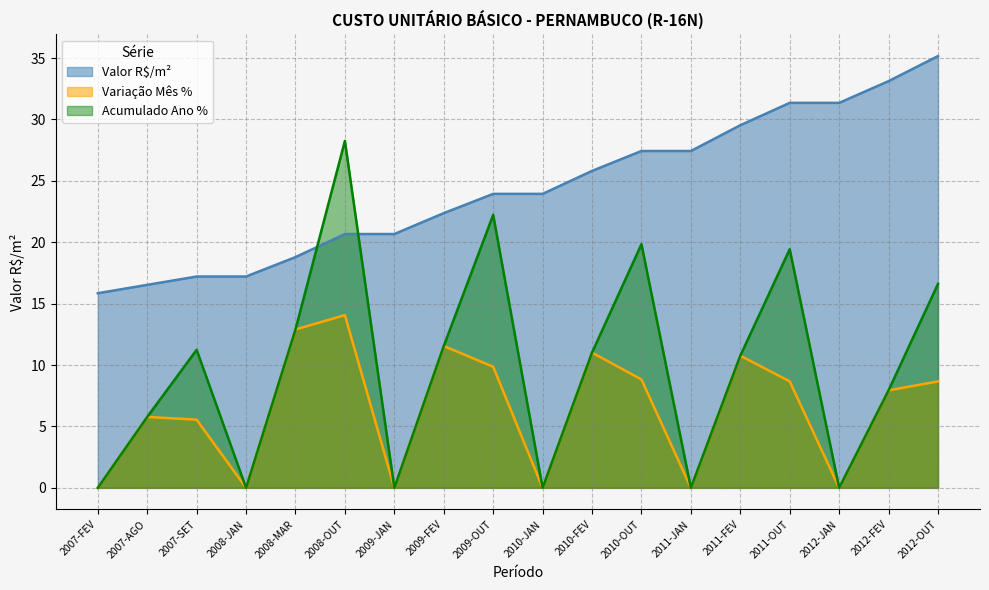

In Acumulado Ano %, how many points are higher than both neighbors (excluding endpoints)?

5